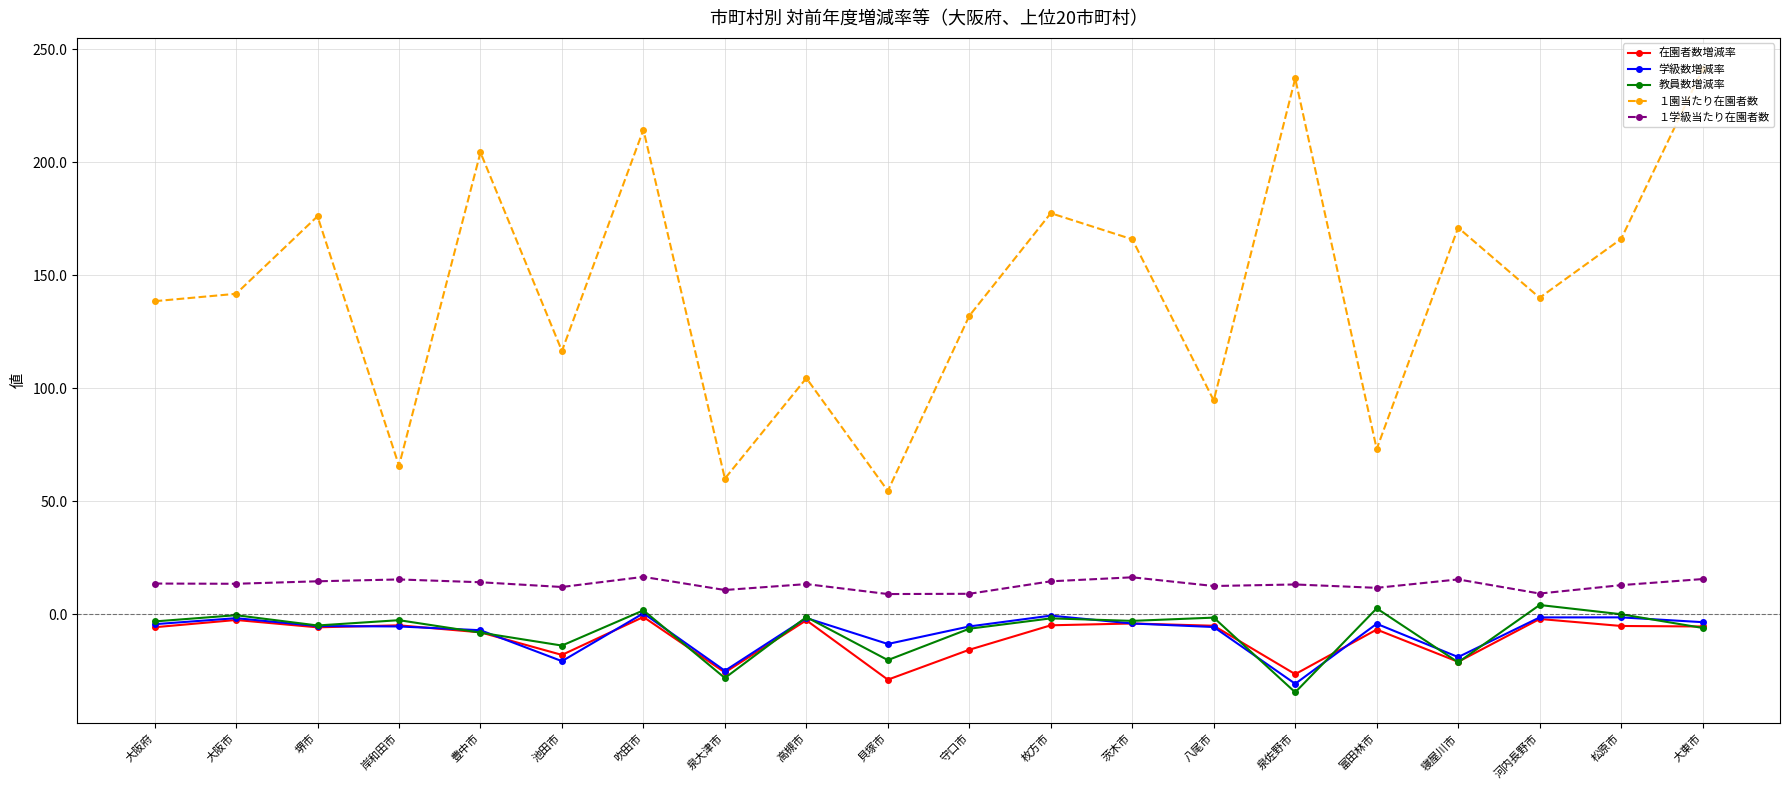

What is the label of the 3rd point from the left?

堺市